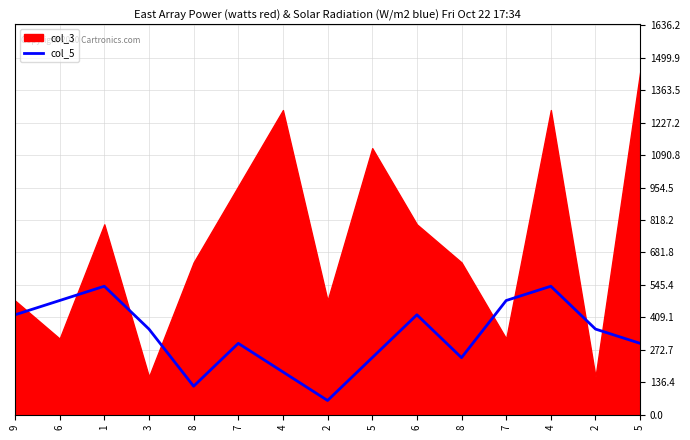

How many lines are shown in the chart?

1